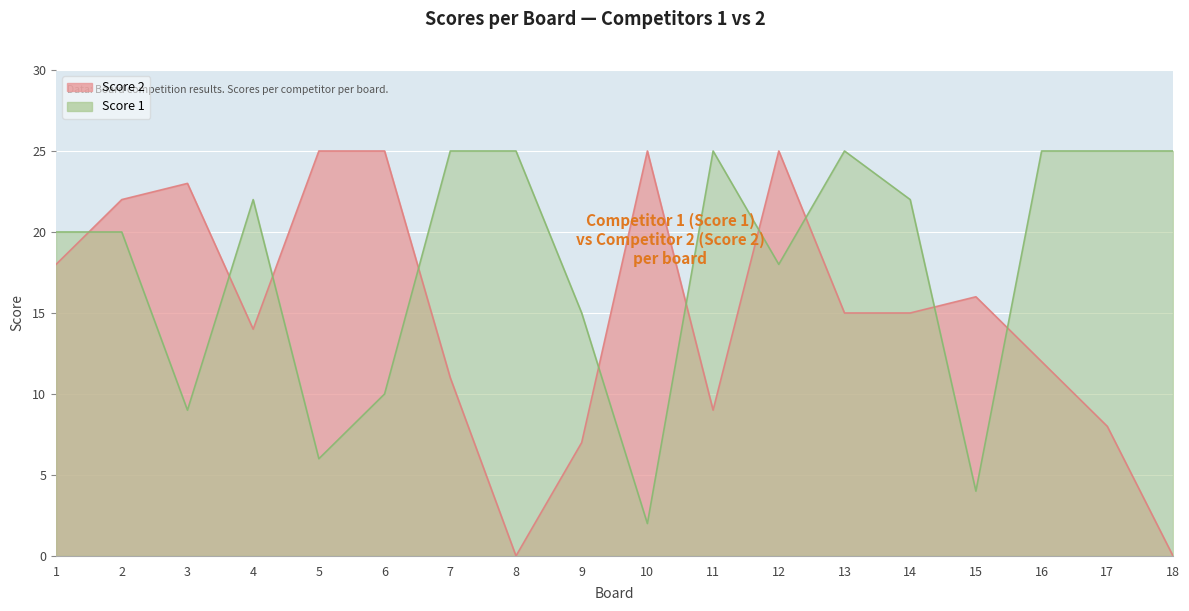

Reading left to right, list all the values displayed in this chart.

Score 2: 1=18	2=22	3=23	4=14	5=25	6=25	7=11	8=0	9=7	10=25	11=9	12=25	13=15	14=15	15=16	16=12	17=8	18=0
Score 1: 1=20	2=20	3=9	4=22	5=6	6=10	7=25	8=25	9=15	10=2	11=25	12=18	13=25	14=22	15=4	16=25	17=25	18=25